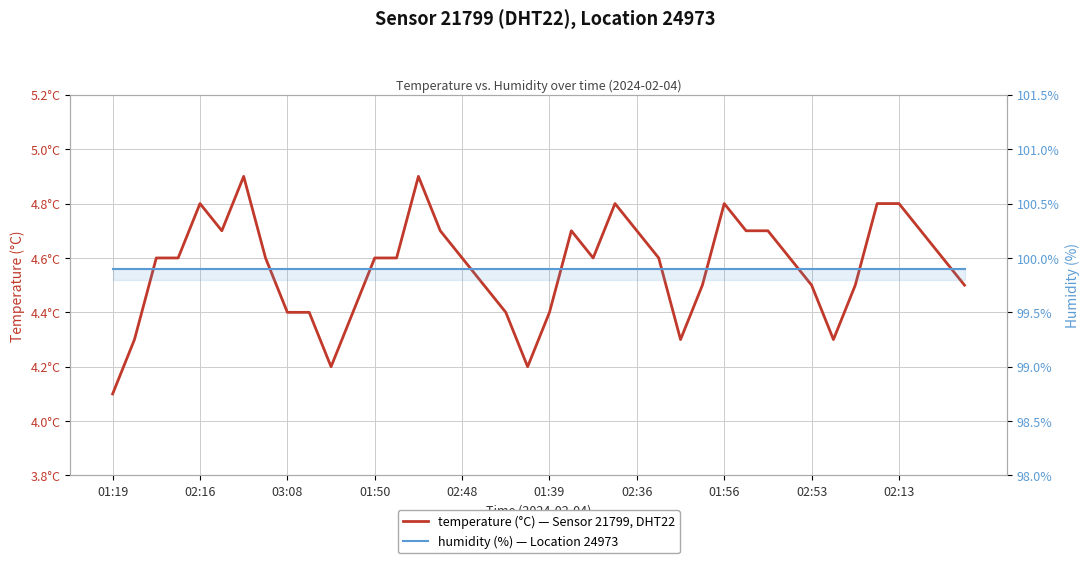

True or false: humidity has a value of 99.9 at 35.

True